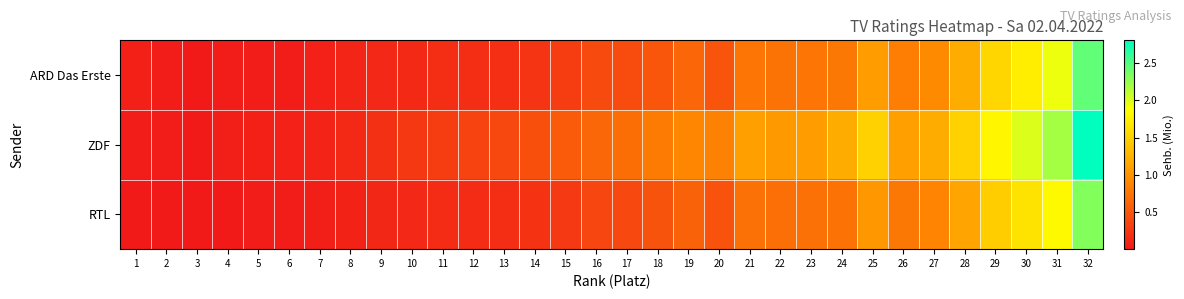

Between 19 and 15, which is larger?

19